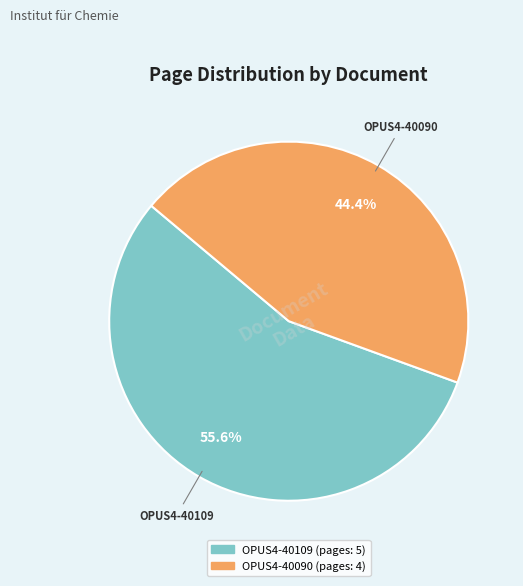

To the nearest percent, what portion does OPUS4-40109 represent?

56%